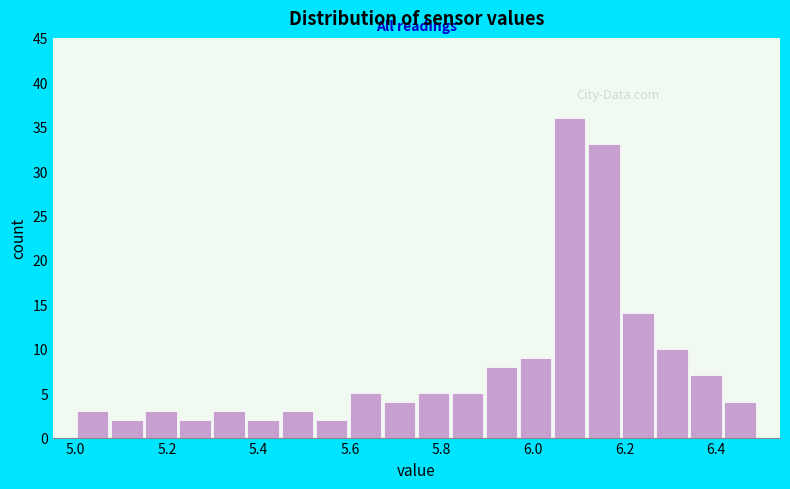

Read against the x-axis, roughly where is the centre of the tallest bar?

6.08